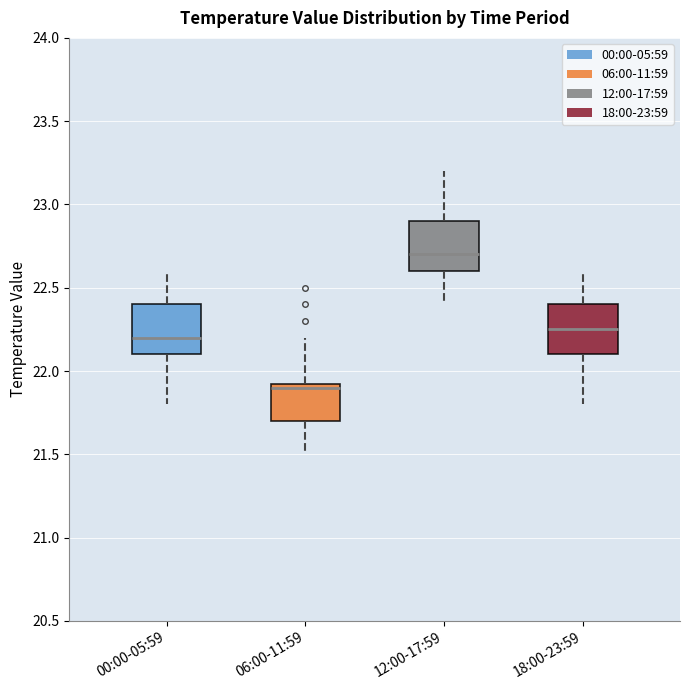

Reading left to right, transcribe this box plot: for each box, give where its median line is, the range the box spans, and where its two whiskers end, as read against the y-axis. The values are not printed on the chart, so give them approximately, as read against the axis.

00:00-05:59: median 22.20, box 22.10 to 22.40, whiskers 21.80 to 22.60
06:00-11:59: median 21.90, box 21.70 to 21.95, whiskers 21.50 to 22.20
12:00-17:59: median 22.70, box 22.60 to 22.90, whiskers 22.40 to 23.20
18:00-23:59: median 22.25, box 22.10 to 22.40, whiskers 21.80 to 22.60